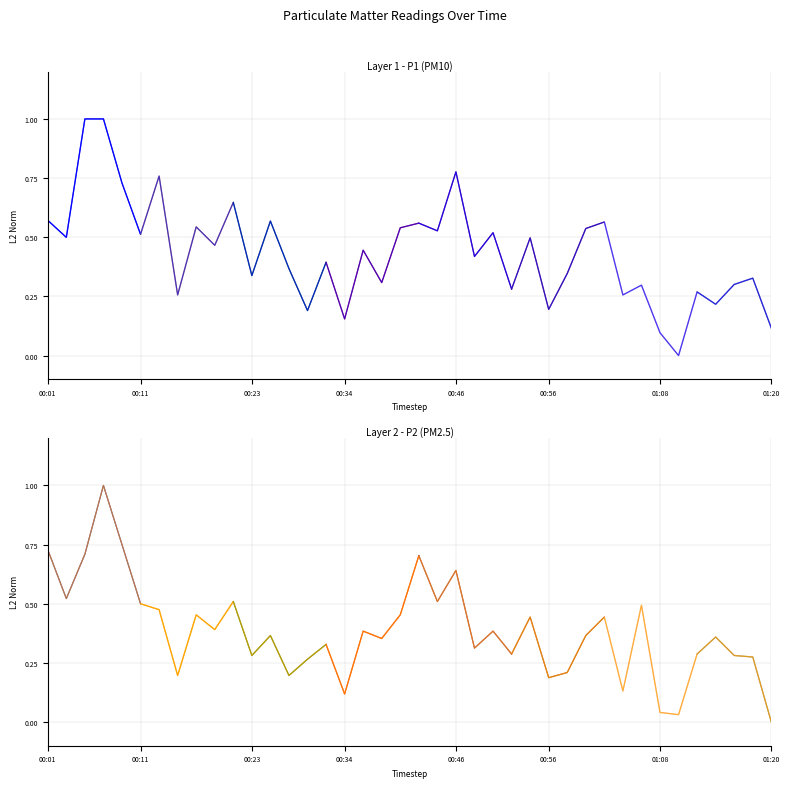

What is the value of the P2 point at the 1st from the left?

0.7